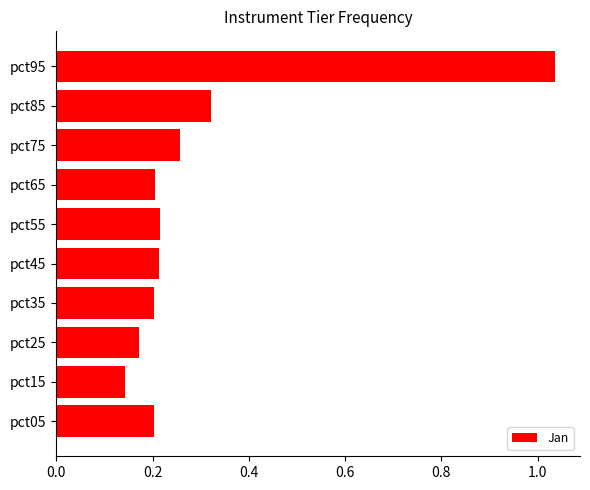

Which label corresponds to the smallest value in the chart?

pct15